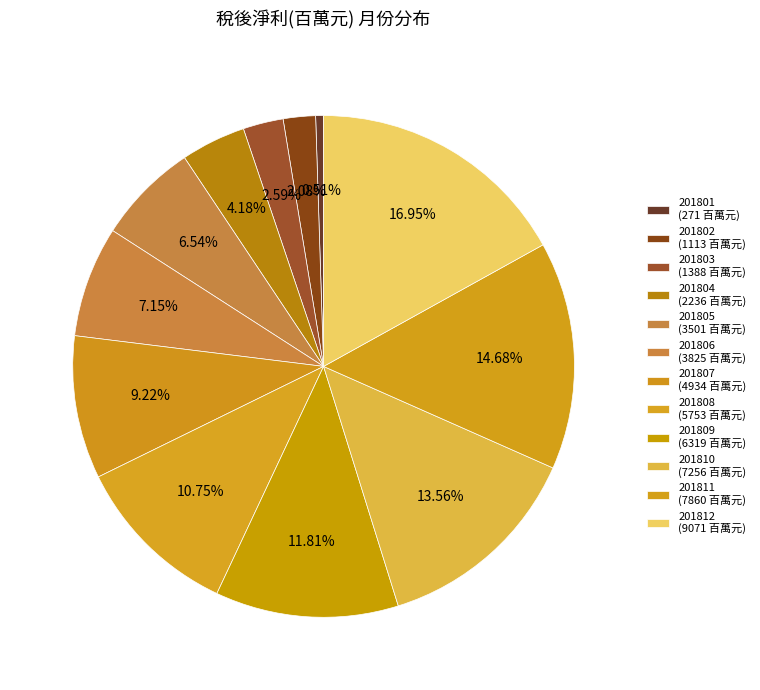

Which category has the smallest portion of the pie?

201801